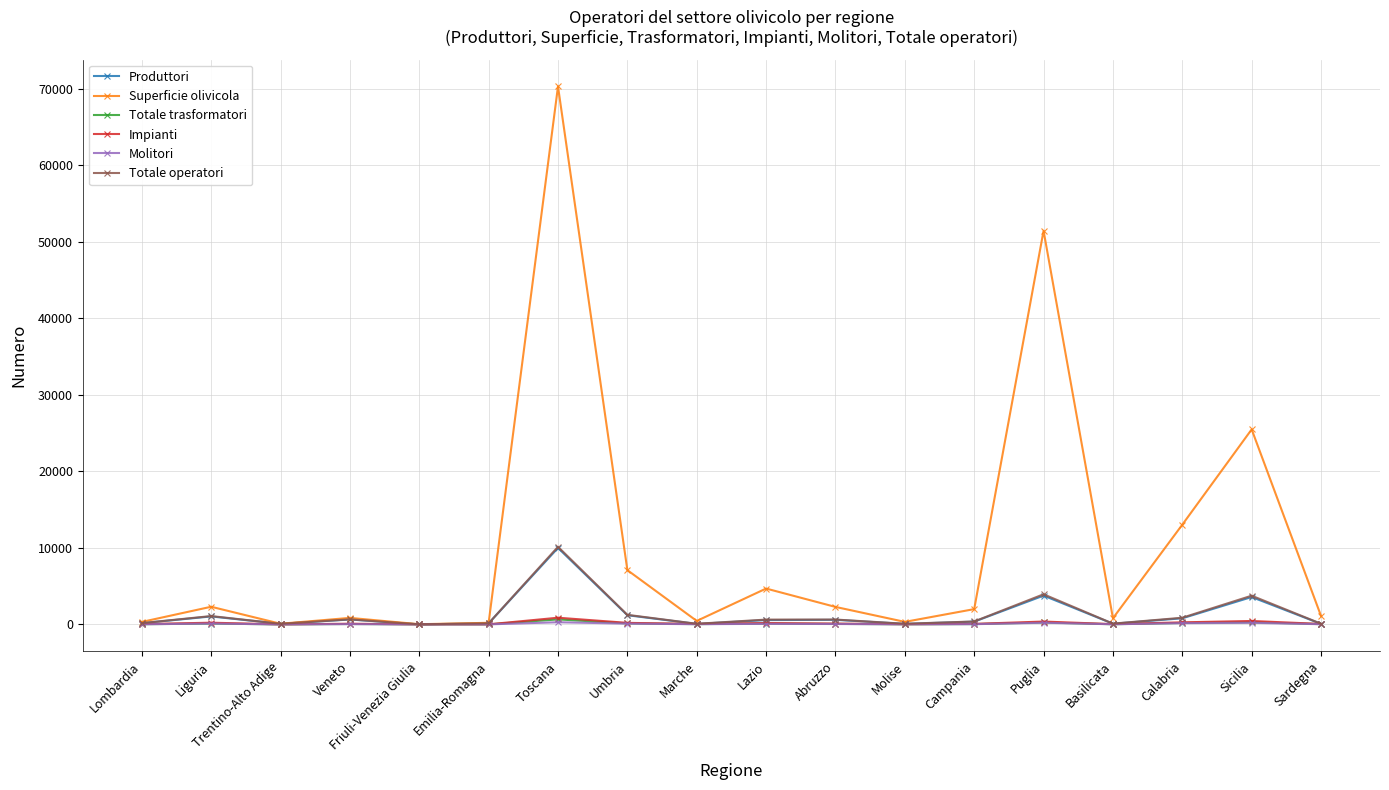

What is the greatest value displayed?

70306.5